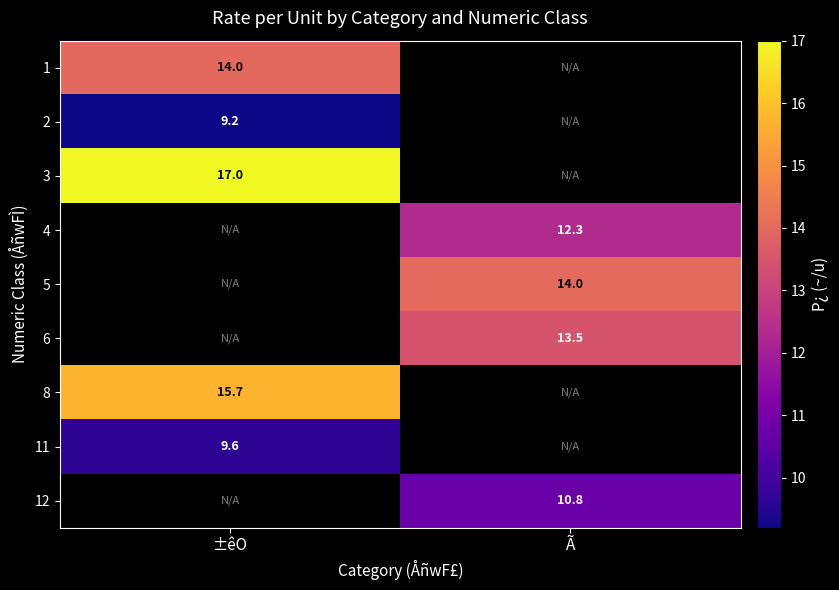

Is it true that 11 equals 9.6 at ±êO?

True